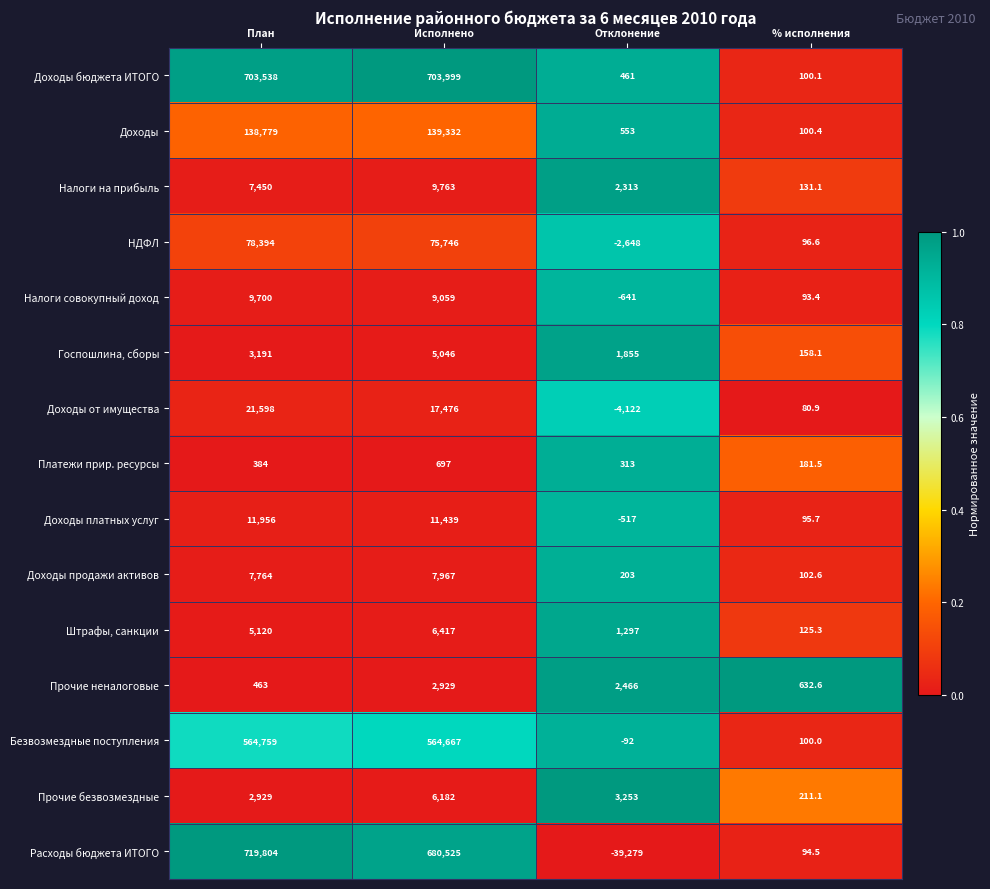

Is it true that Прочие безвозмездные equals 211.1 at % исполнения?

True